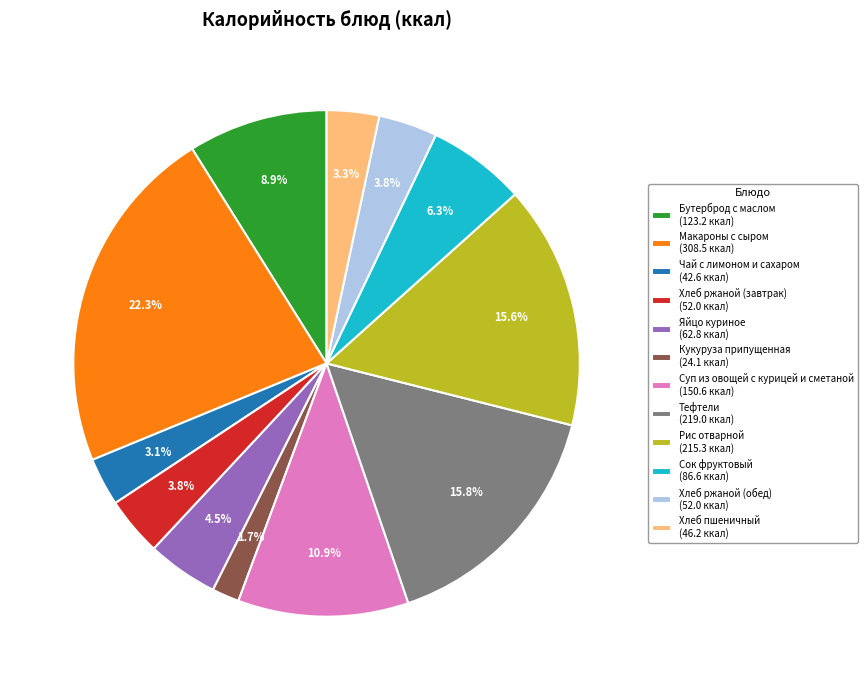

What is the ratio of the value at Чай с лимоном и сахаром to the value at Яйцо куриное?

0.7